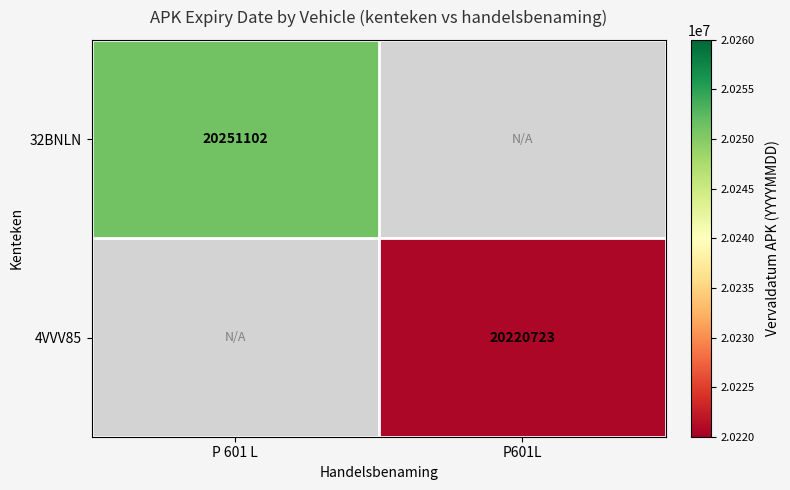

Is it true that 4VVV85 equals 20220723 at P601L?

True